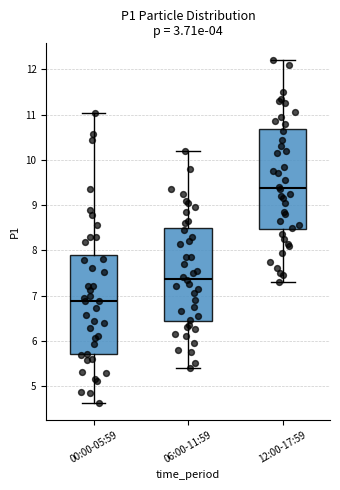

Reading left to right, read every box against the y-axis: the position of its median line, the range the box covers, and the ends of its whiskers. The values are not printed on the chart, so give them approximately, as read against the axis.

00:00-05:59: median 6.9, box 5.7 to 7.9, whiskers 4.6 to 11.0
06:00-11:59: median 7.4, box 6.4 to 8.5, whiskers 5.4 to 10.2
12:00-17:59: median 9.4, box 8.5 to 10.7, whiskers 7.3 to 12.2